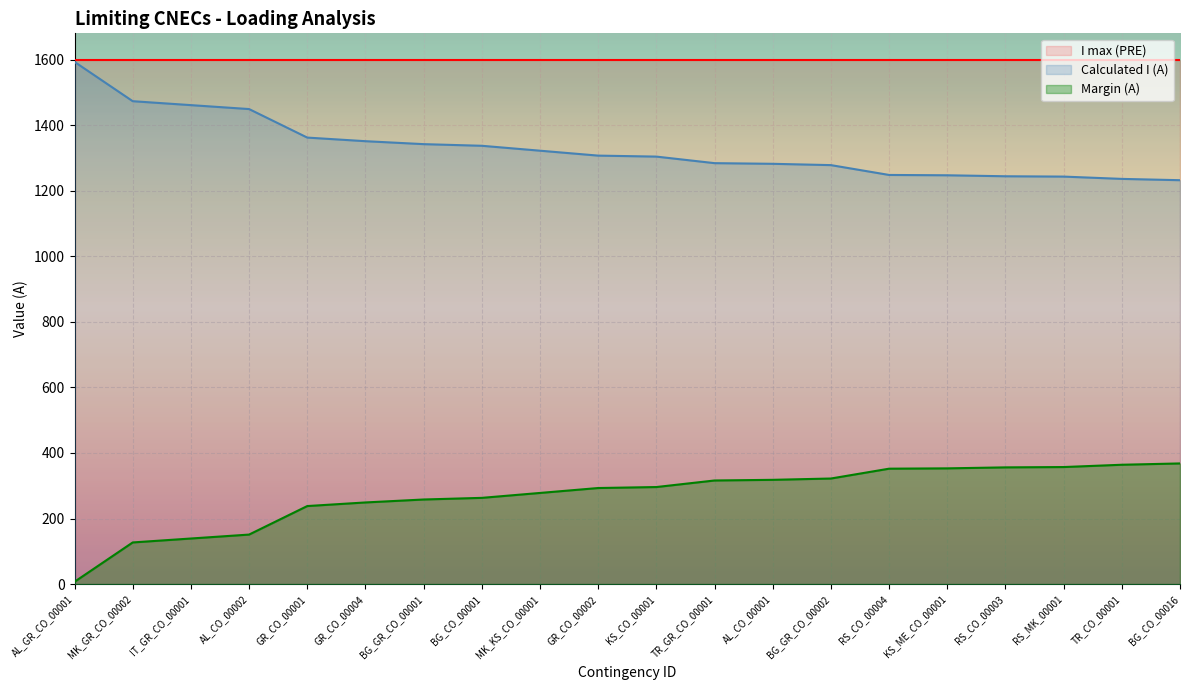

At which label is Calculated I (A) closest to 1412?

AL_CO_00002